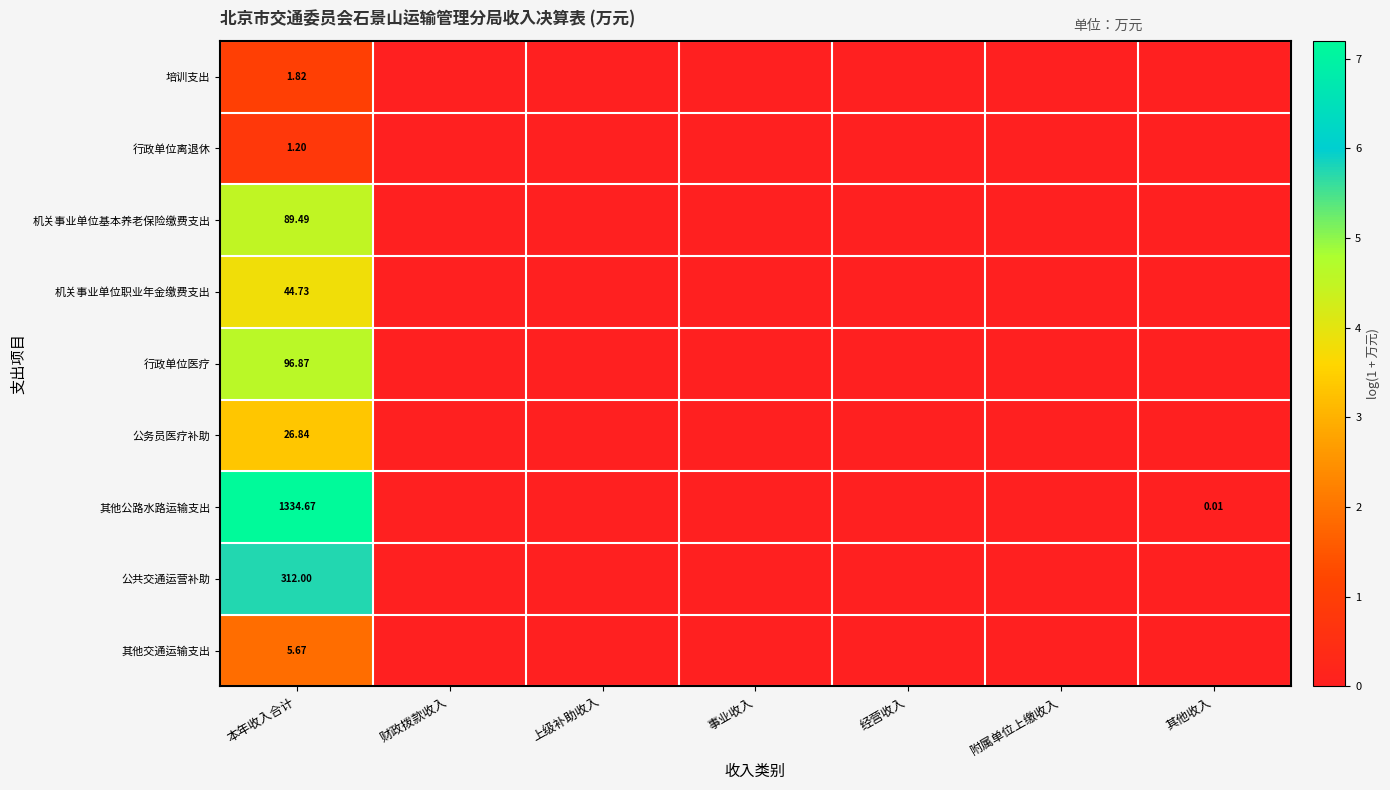

Which label corresponds to the largest value in the chart?

本年收入合计